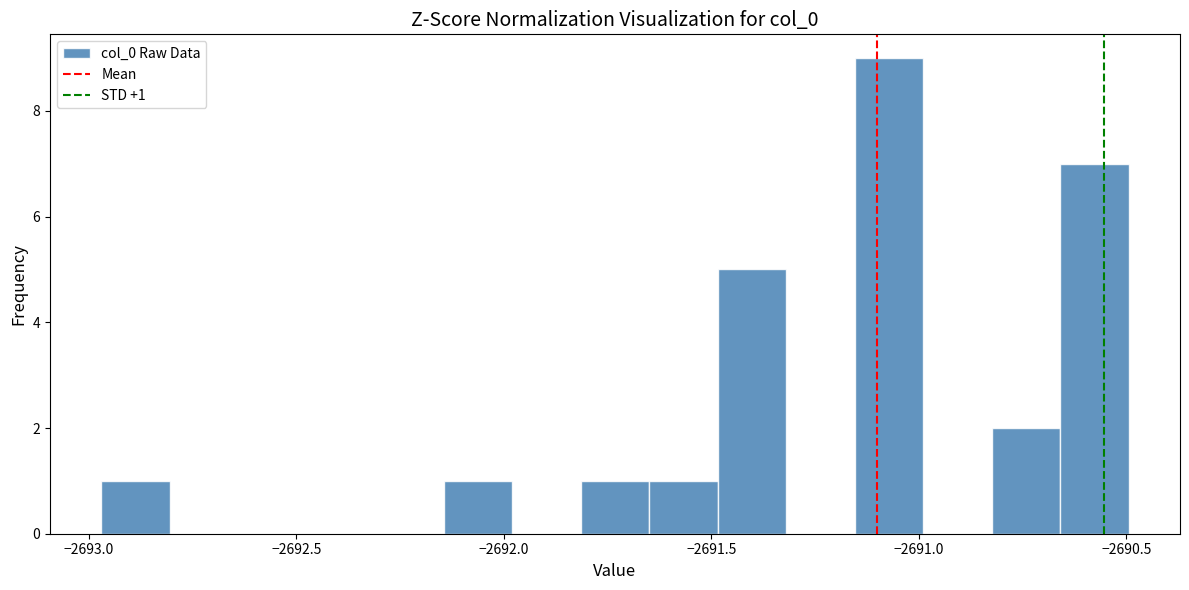

Read against the x-axis, roughly where is the centre of the tallest bar?

-2691.05